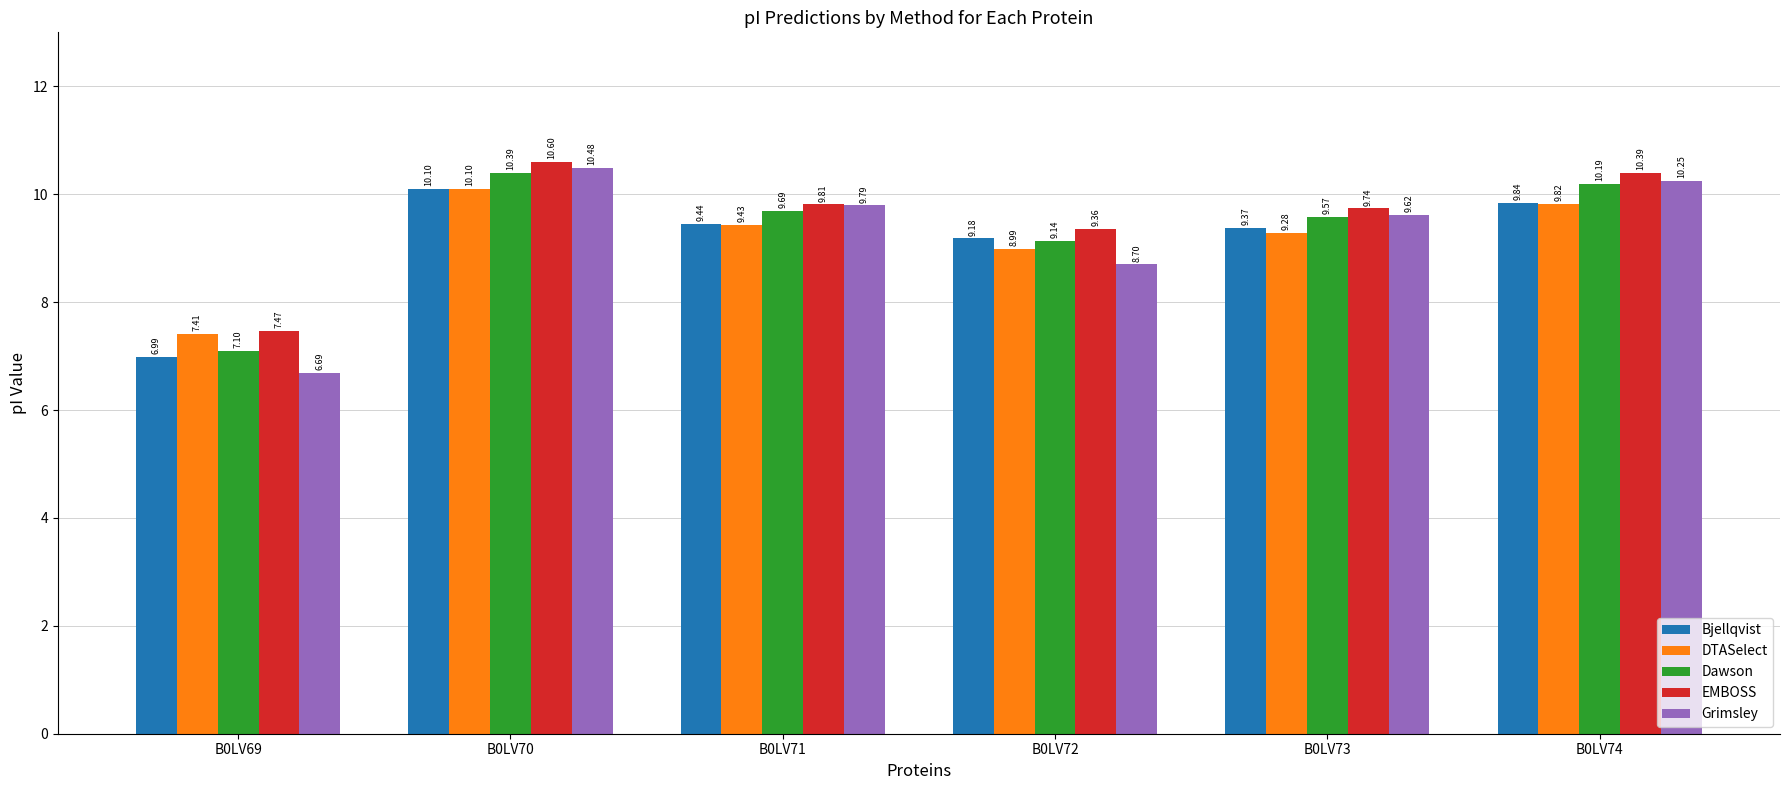

The value of EMBOSS at B0LV73 is 2.4. True or false?

False